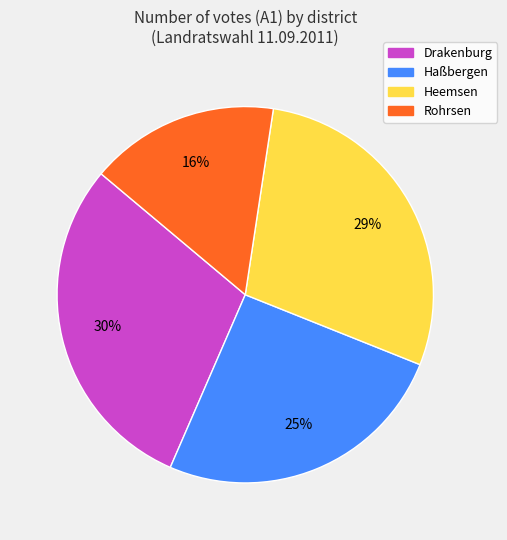

Which slice is the smallest?

Rohrsen